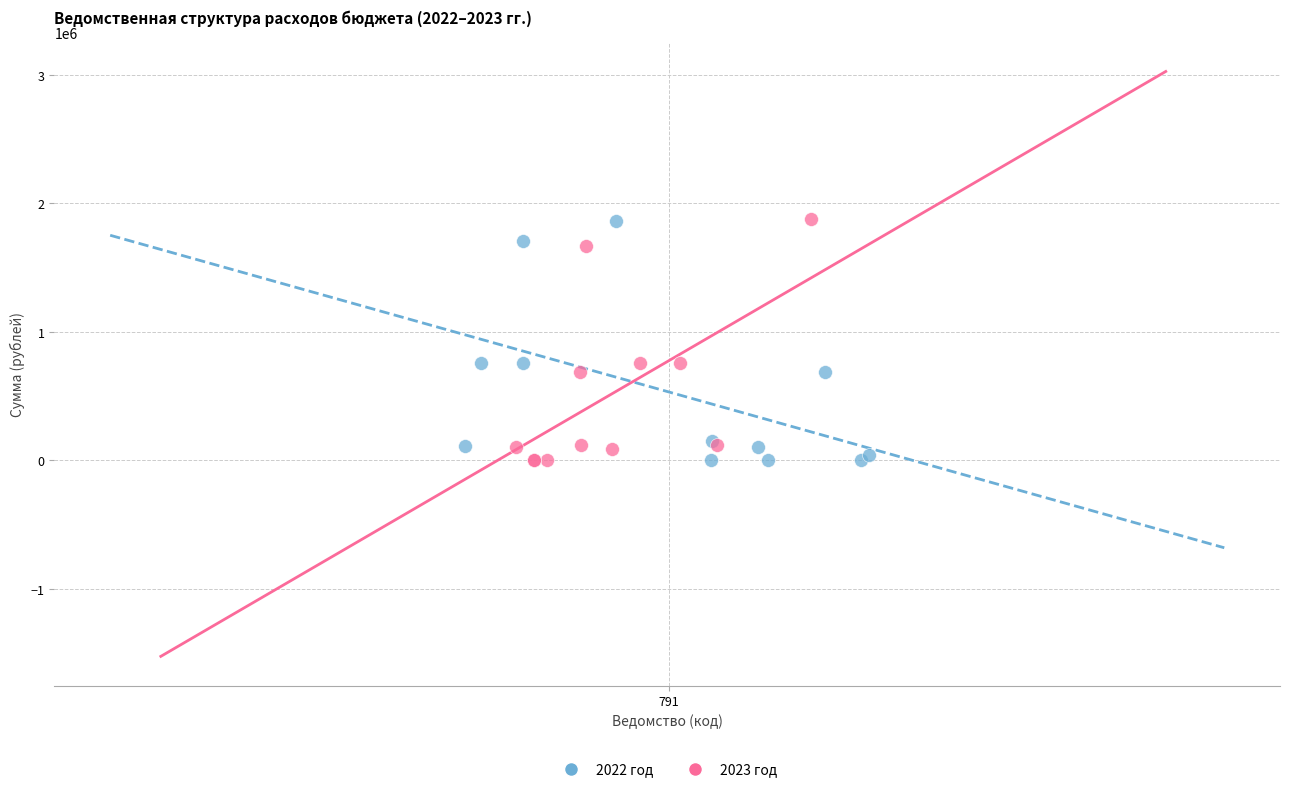

What are all the series names shown in the legend?

2022 год, 2023 год